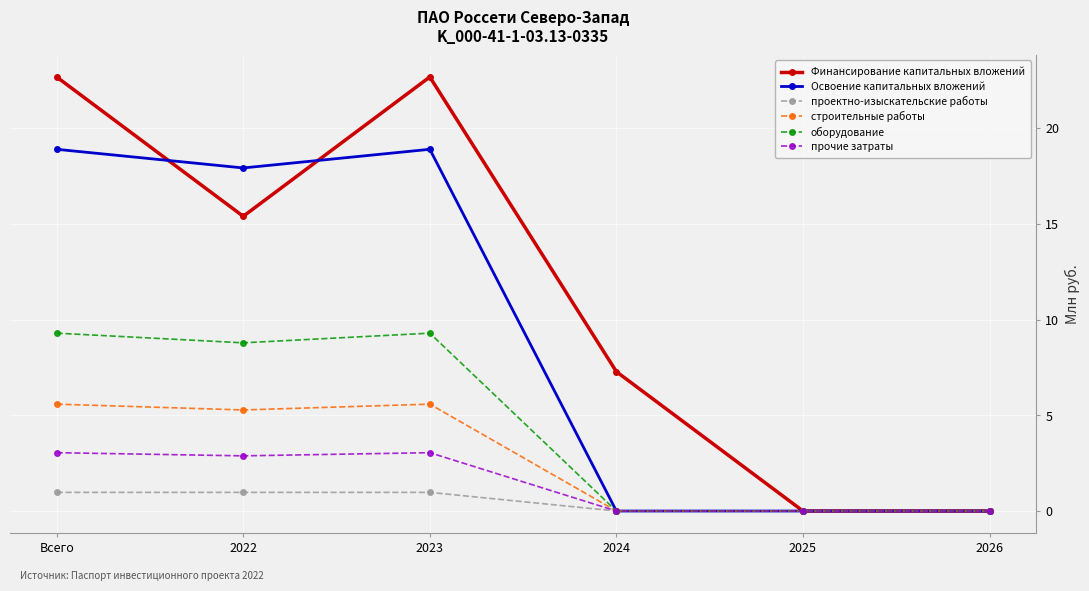

Which series has the largest range (max minus min)?

Финансирование капитальных вложений